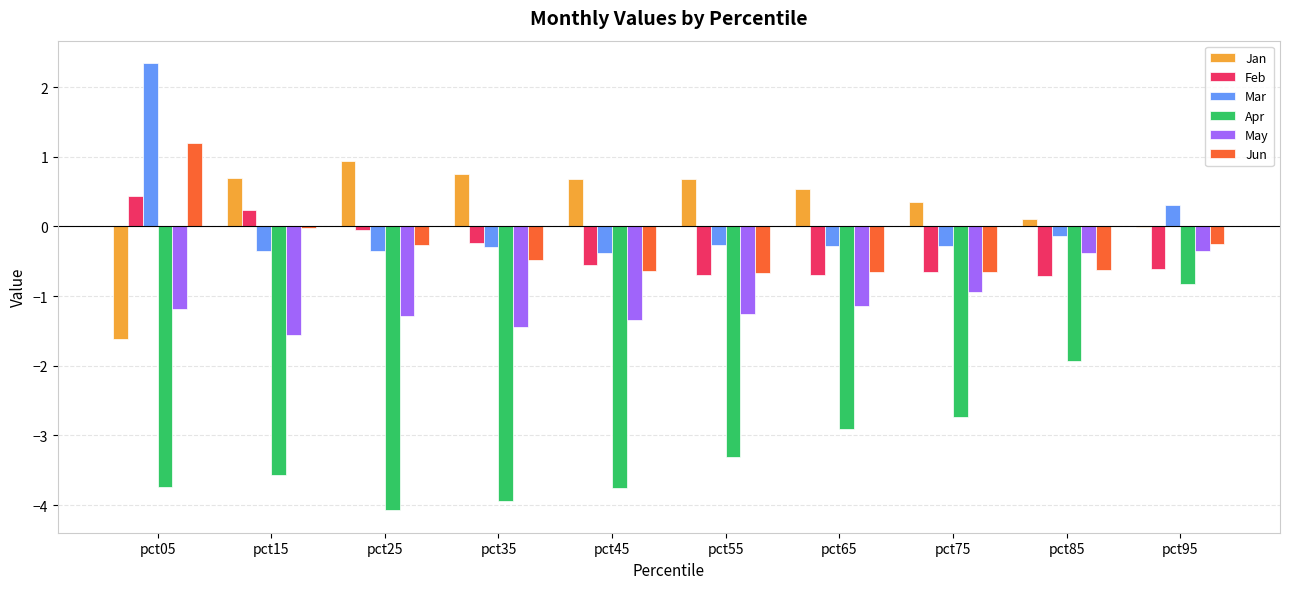

Count the number of categories in the chart.

10